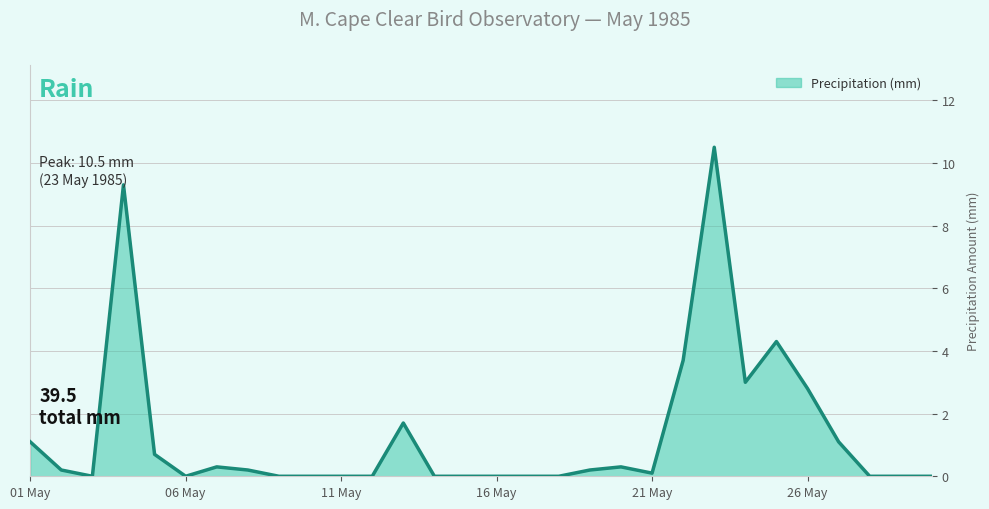

What is the sum of all values?

39.5